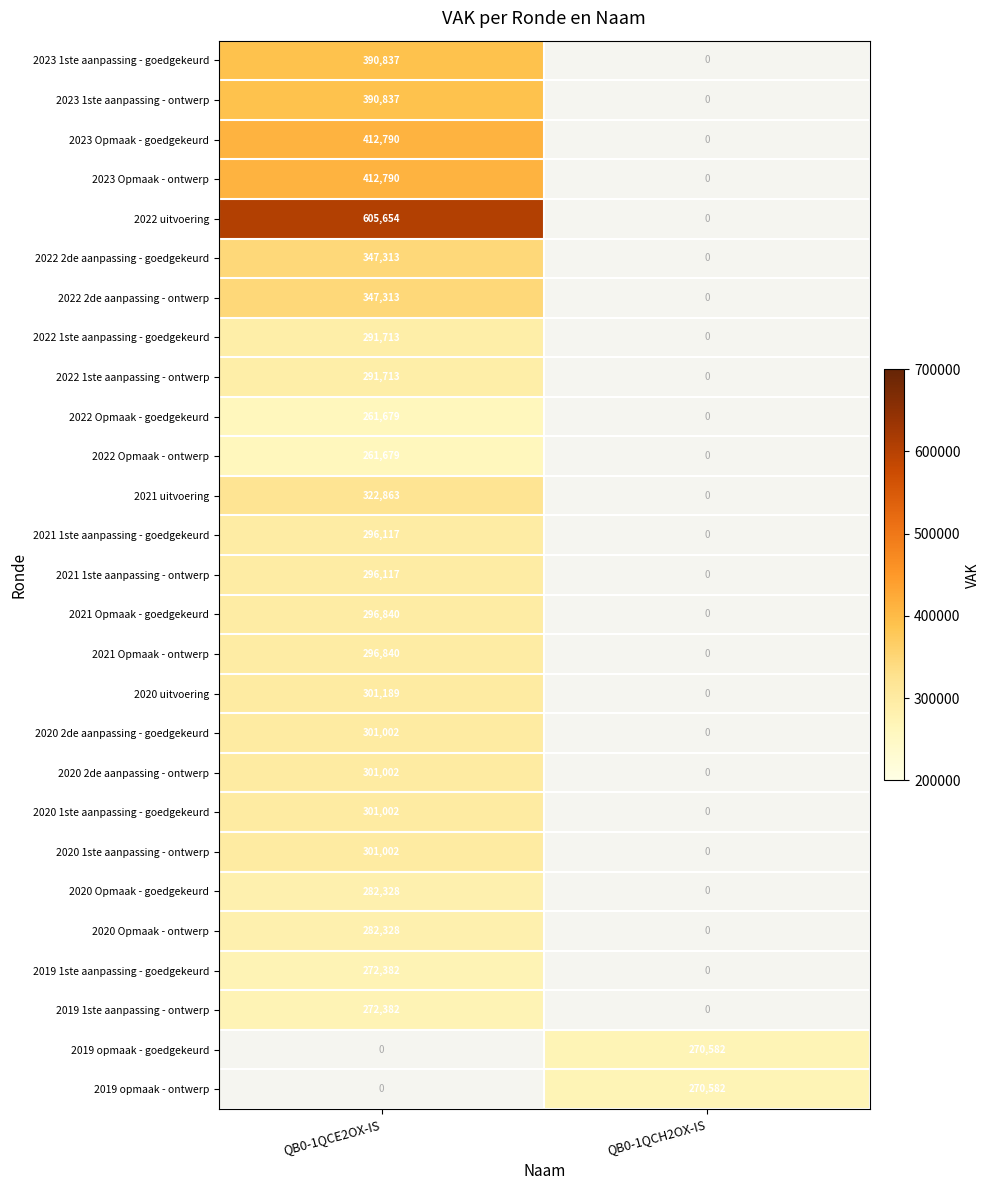

What is the sum of the 2023 Opmaak - ontwerp values at QB0-1QCH2OX-IS and QB0-1QCE2OX-IS?

412790